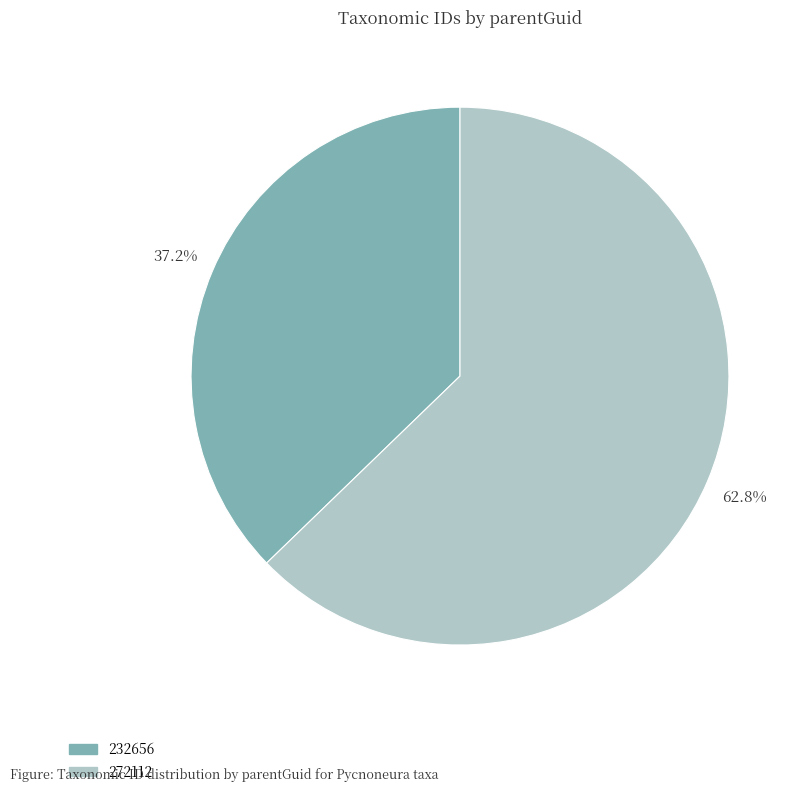

Count the number of slices in the pie.

2